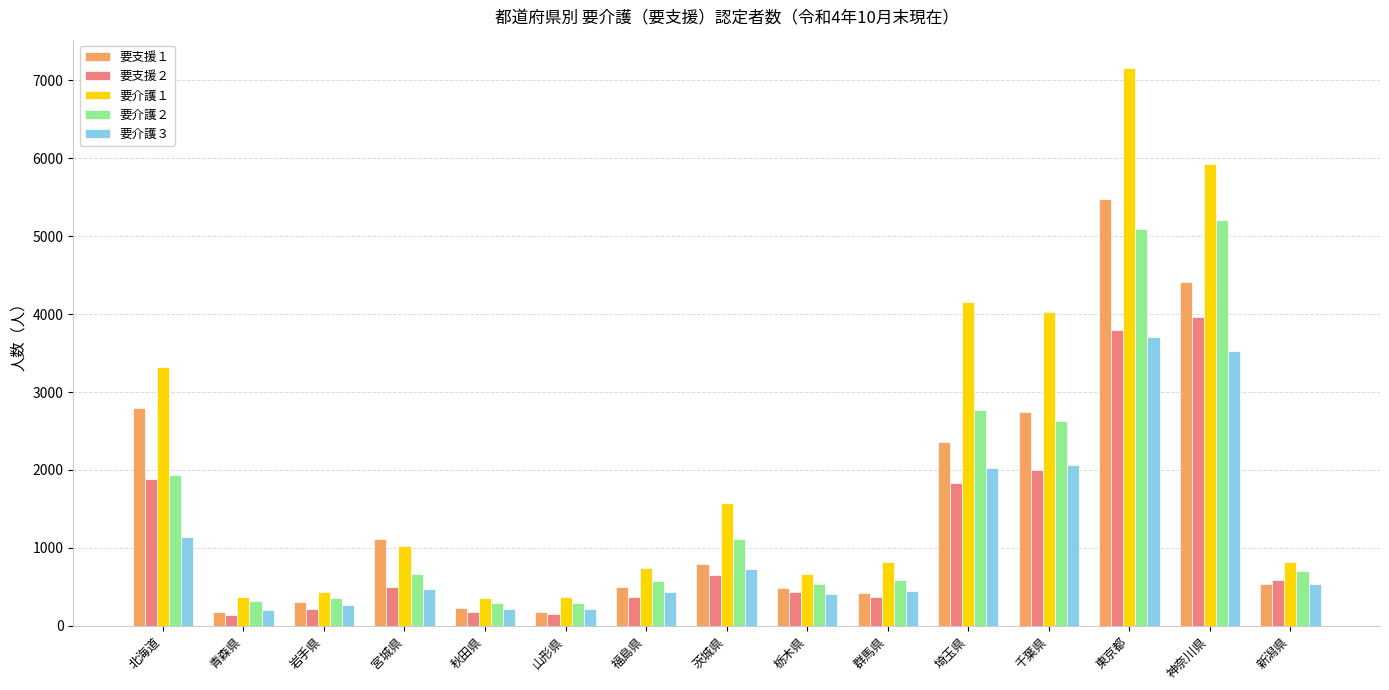

The value of 要介護１ at 群馬県 is 469. True or false?

False